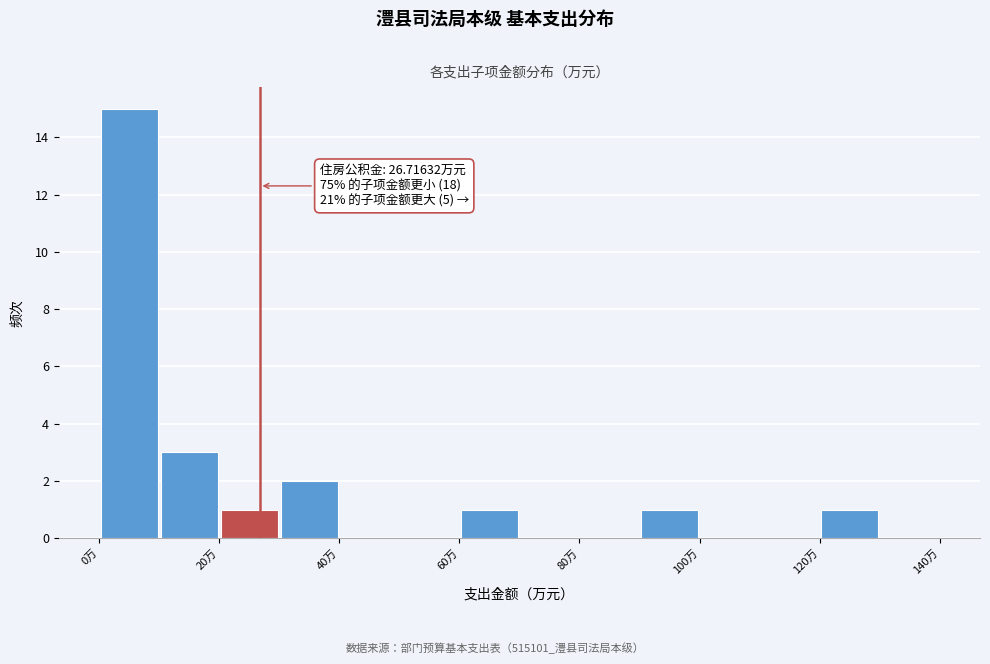

Which range on the x-axis has the tallest bar?

0 to 10